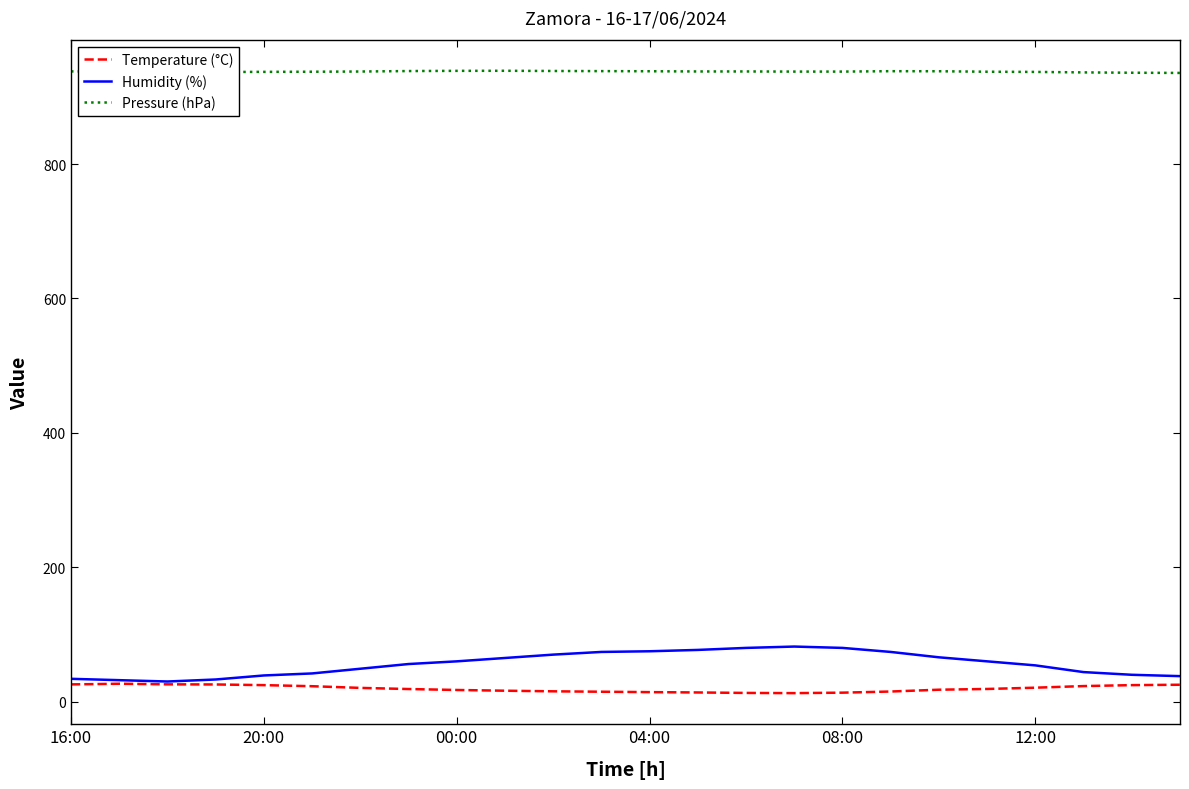

List the series in order of their peak value, highest first.

Pressure (hPa), Humidity (%), Temperature (°C)